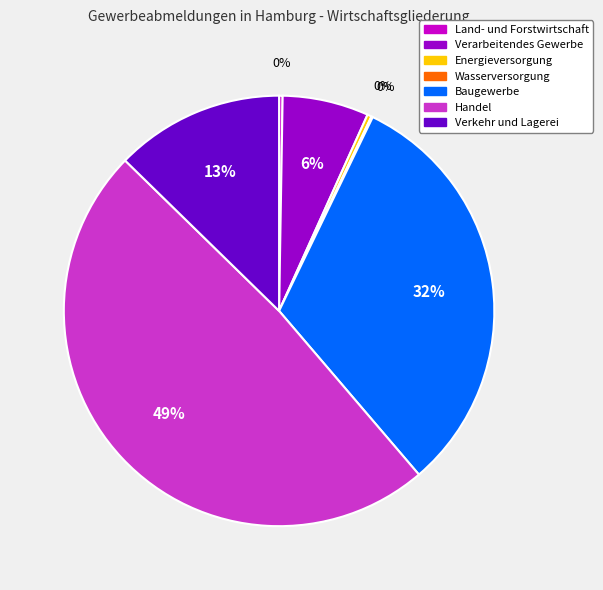

Does Handel represent more than half of the total?

No